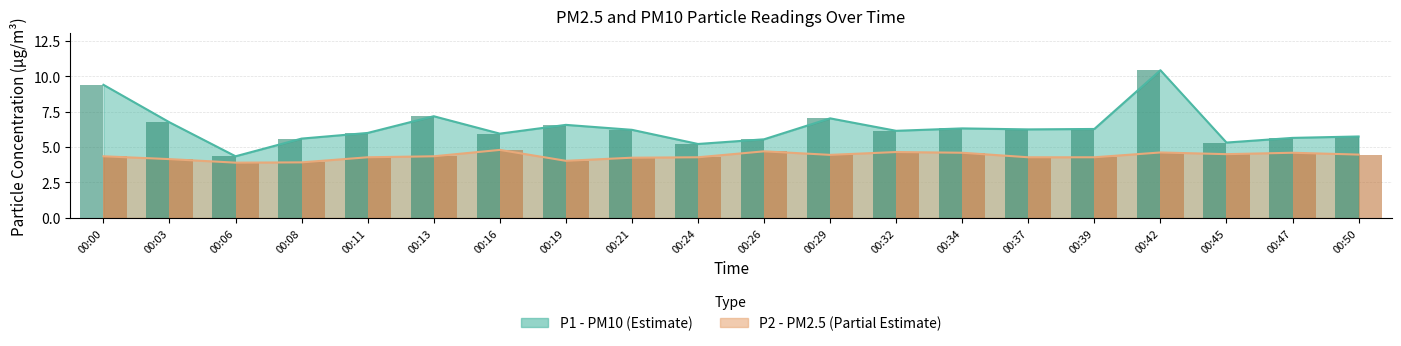

How many bars are there in each group?

2